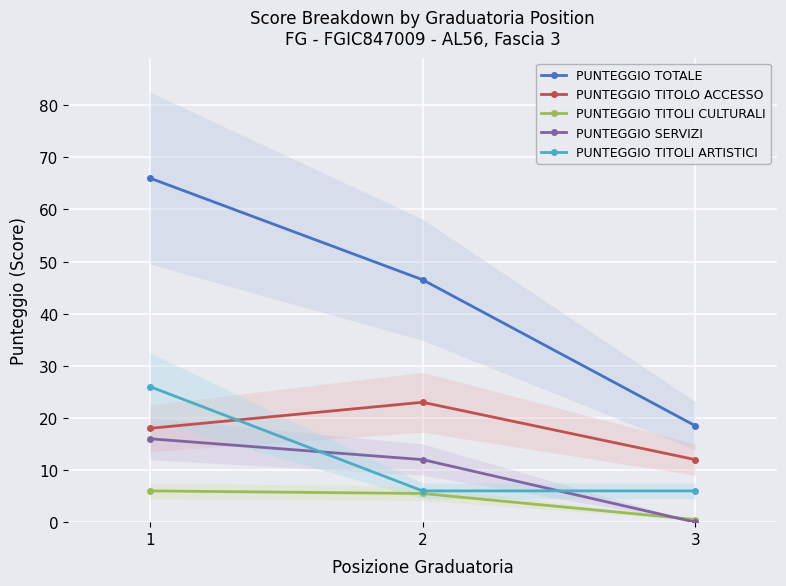

The PUNTEGGIO TITOLO ACCESSO series shows 18.0 at 1. True or false?

True